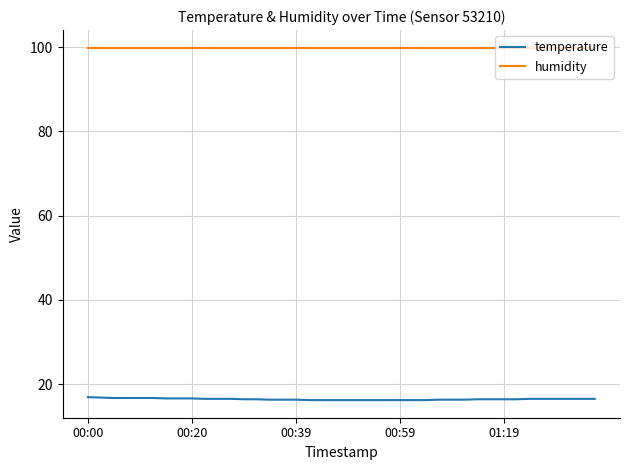

List the series in order of their peak value, highest first.

humidity, temperature